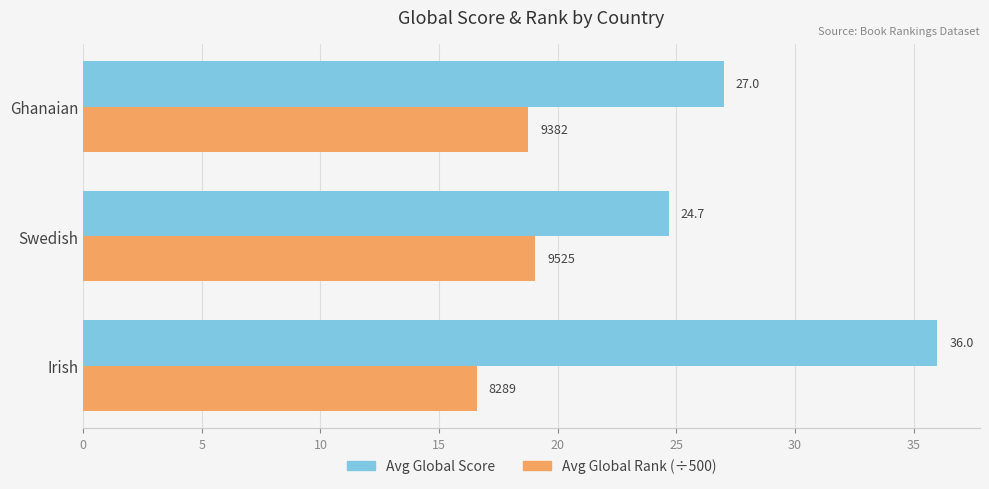

List the series in order of their overall mean, lowest first.

Avg Global Rank (÷500), Avg Global Score